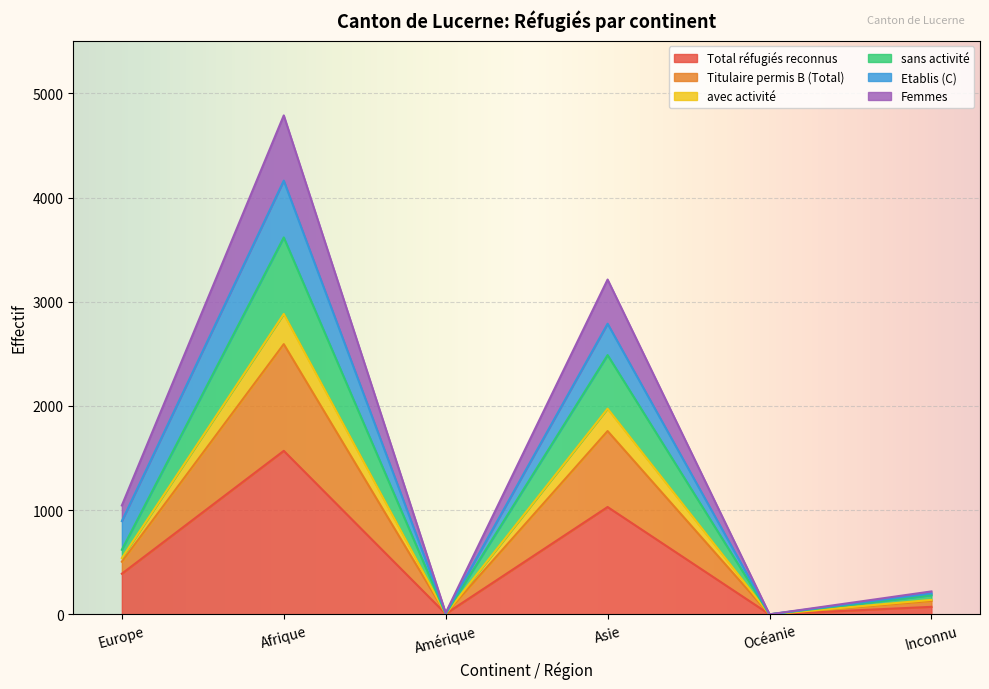

At which label does Total réfugiés reconnus reach its peak?

Afrique